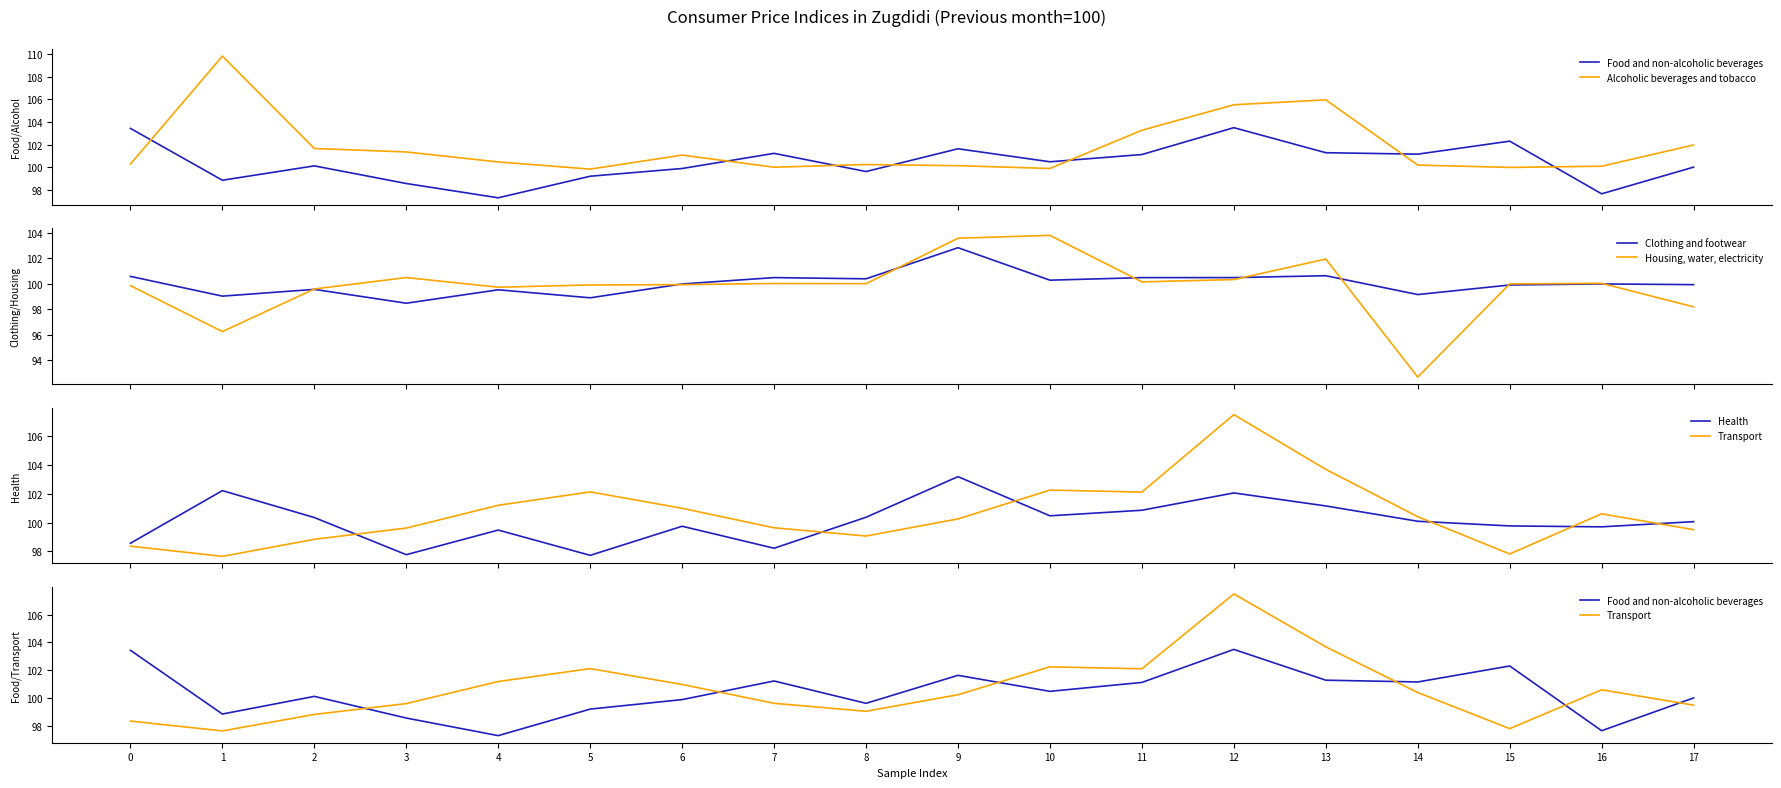

Is the value of Clothing and footwear at 12 greater than the value of Alcoholic beverages and tobacco at 17?

No